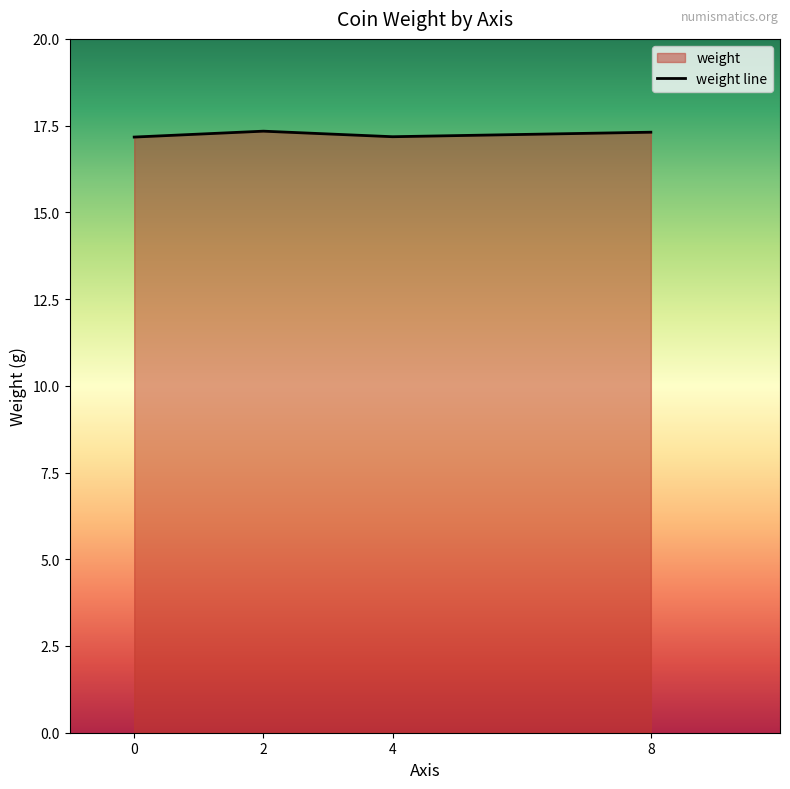

Does the chart display data point markers on the line(s)?

No